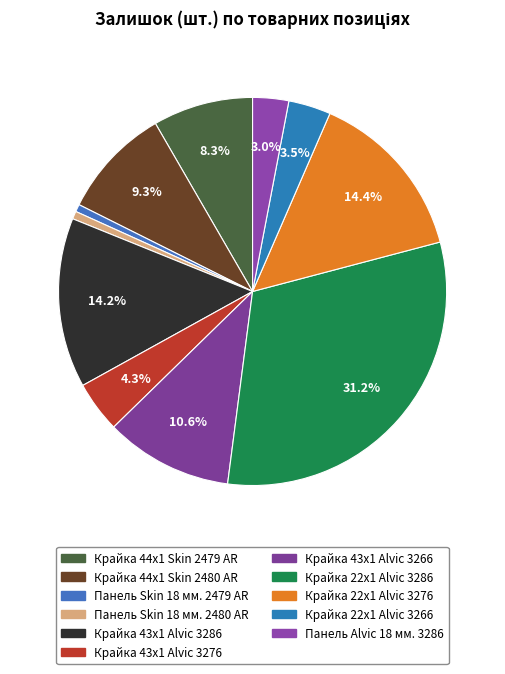

Does any single category account for the majority?

No